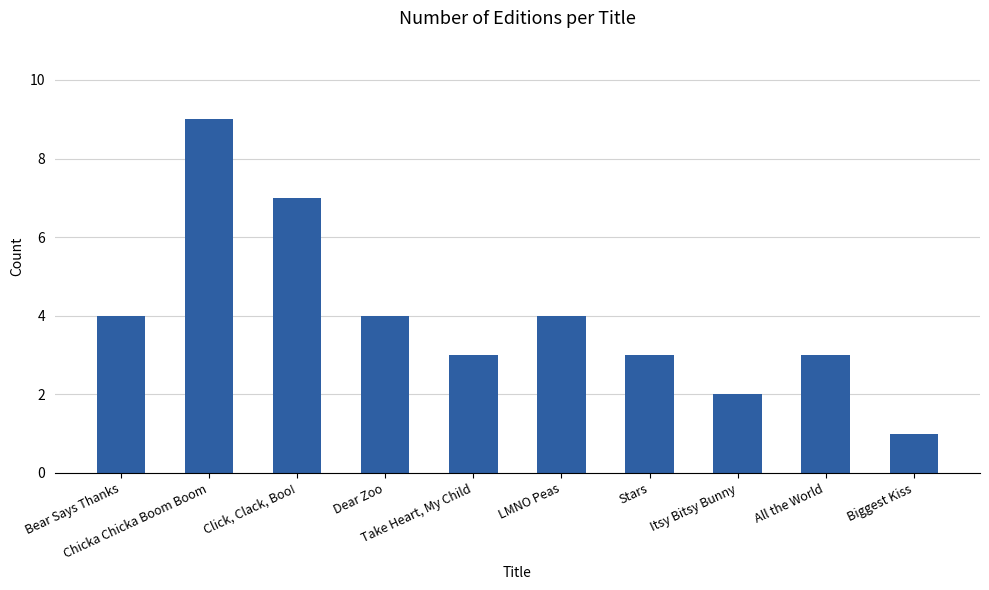

Which label corresponds to the smallest value in the chart?

Biggest Kiss